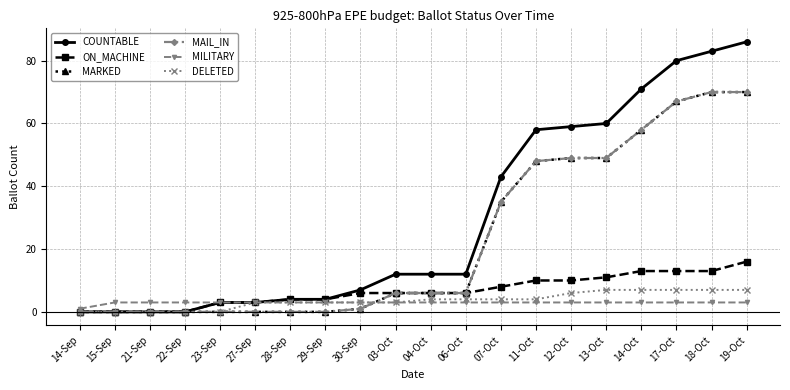

Reading left to right, extract all data points from this chart.

COUNTABLE: 0	0	0	0	3	3	4	4	7	12	12	12	43	58	59	60	71	80	83	86
ON_MACHINE: 0	0	0	0	3	3	4	4	6	6	6	6	8	10	10	11	13	13	13	16
MARKED: 0	0	0	0	0	0	0	0	1	6	6	6	35	48	49	49	58	67	70	70
MAIL_IN: 0	0	0	0	0	0	0	0	1	6	6	6	35	48	49	49	58	67	70	70
MILITARY: 1	3	3	3	3	3	3	3	3	3	3	3	3	3	3	3	3	3	3	3
DELETED: 0	0	0	0	0	3	3	3	3	3	4	4	4	4	6	7	7	7	7	7